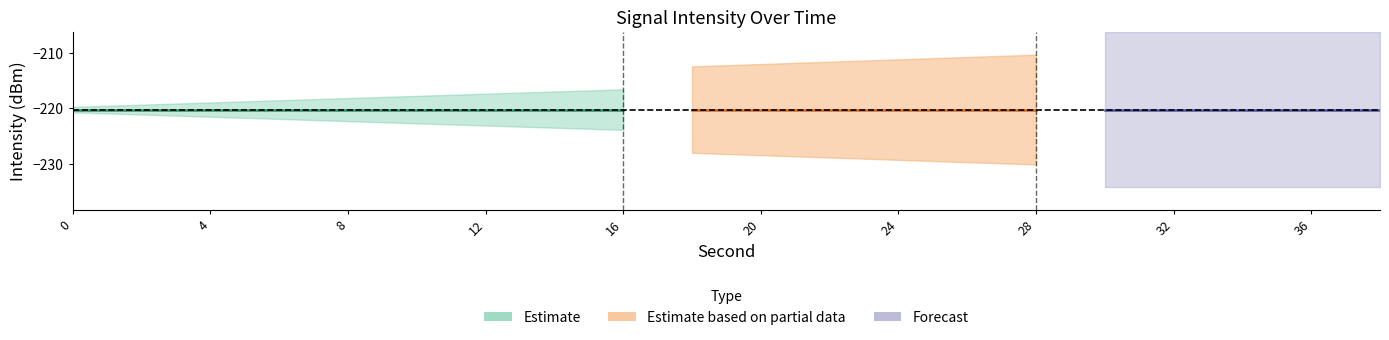

Reading right to left, list all the values displayed in this chart.

intensity_center: -220.2	-220.2	-220.2	-220.2	-220.2	-220.2	-220.2	-220.2	-220.2	-220.2	-220.2	-220.2	-220.2	-220.2	-220.2	-220.2	-220.2	-220.2	-220.2	-220.2
second_vals: 38.0	36.0	34.0	32.0	30.0	28.0	26.0	24.0	22.0	20.0	18.0	16.0	14.0	12.0	10.0	8.0	6.0	4.0	2.0	0.0
minute_vals: 1.0	0.0	0.0	0.0	0.0	0.0	0.0	0.0	0.0	0.0	0.0	0.0	0.0	0.0	0.0	0.0	0.0	0.0	0.0	0.0